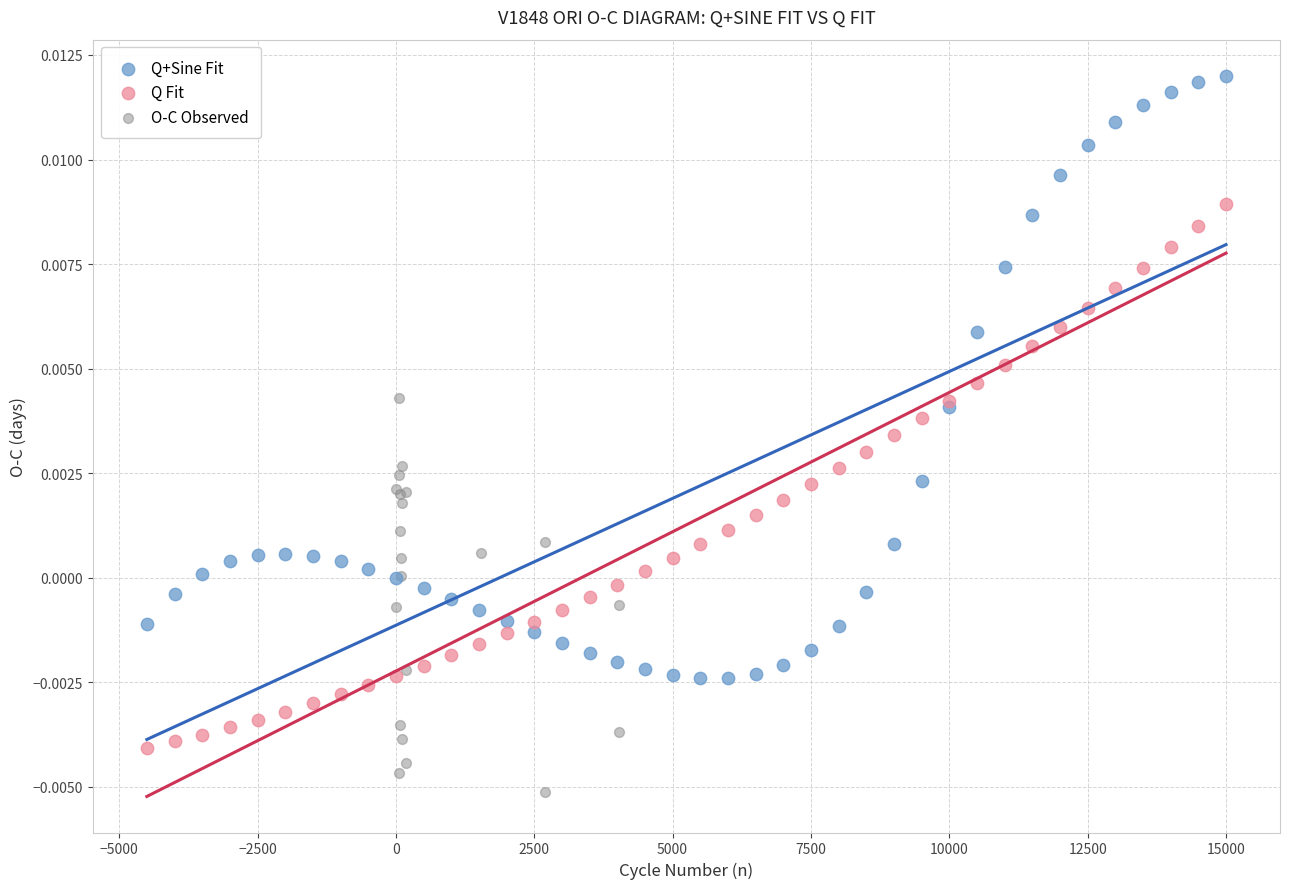

Which series contains the lowest Y value?

O-C Observed